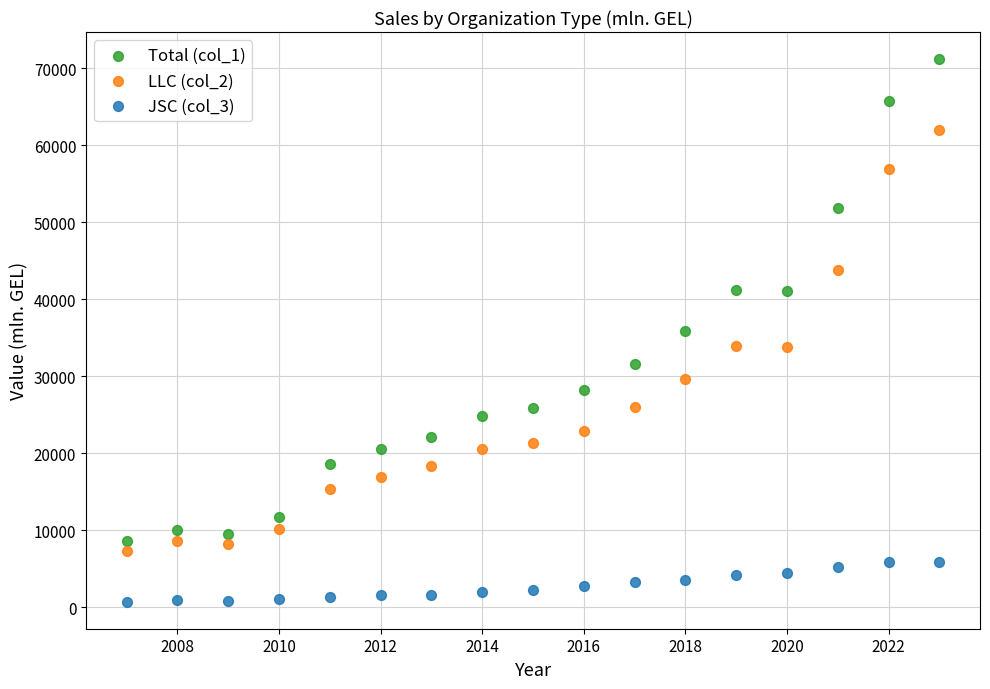

What are all the series names shown in the legend?

Total (col_1), LLC (col_2), JSC (col_3)